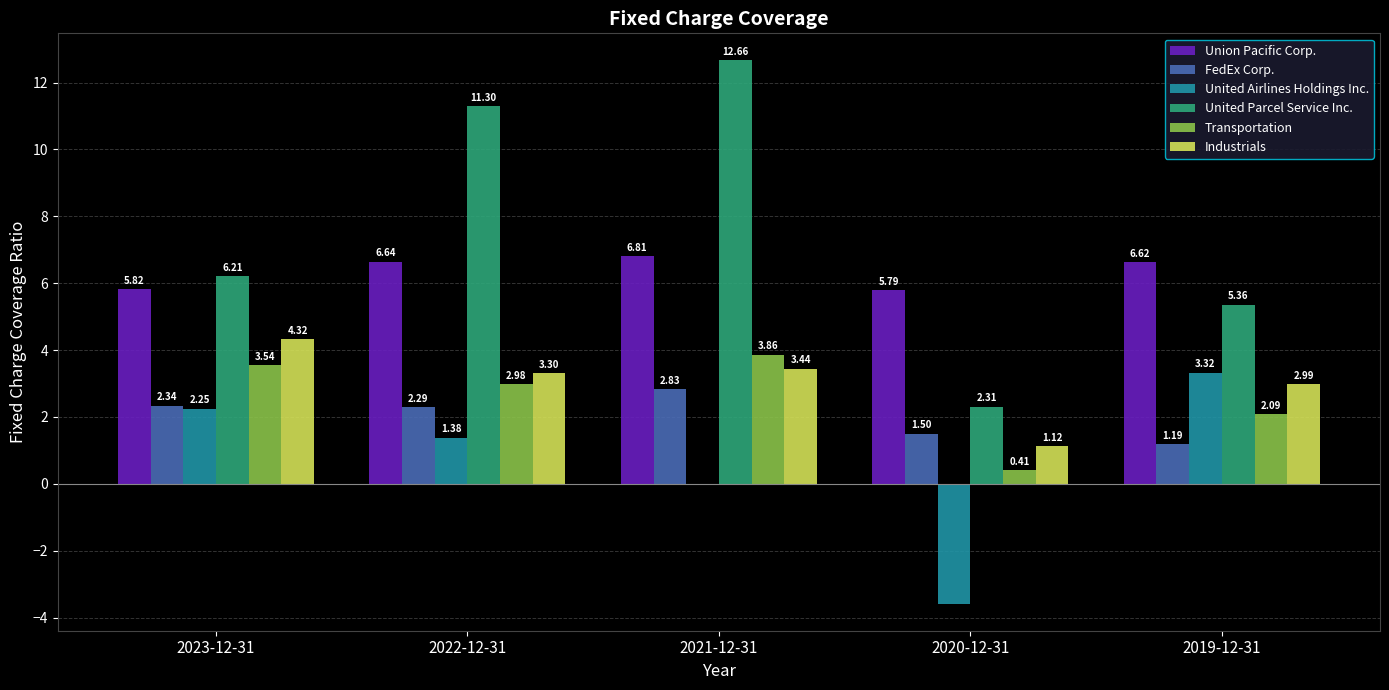

At which label is United Airlines Holdings Inc. closest to 0?

2021-12-31